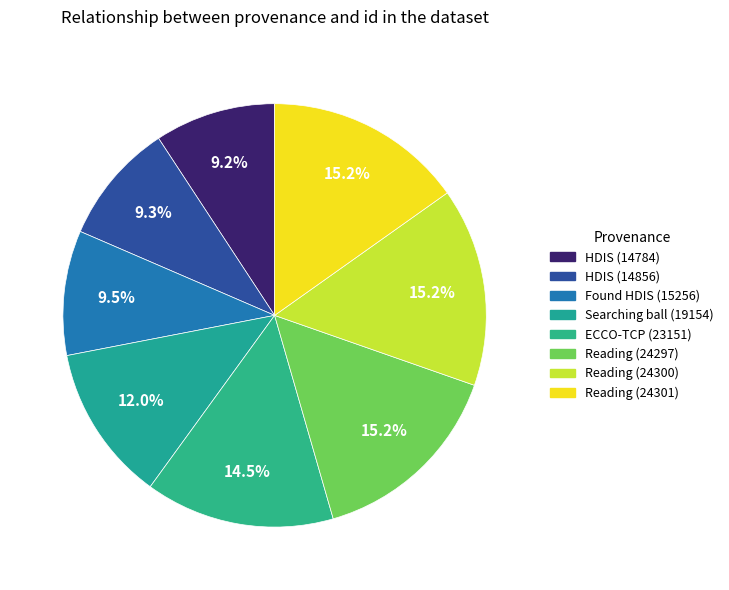

To the nearest percent, what percentage of the pie is Reading (24301)?

15%